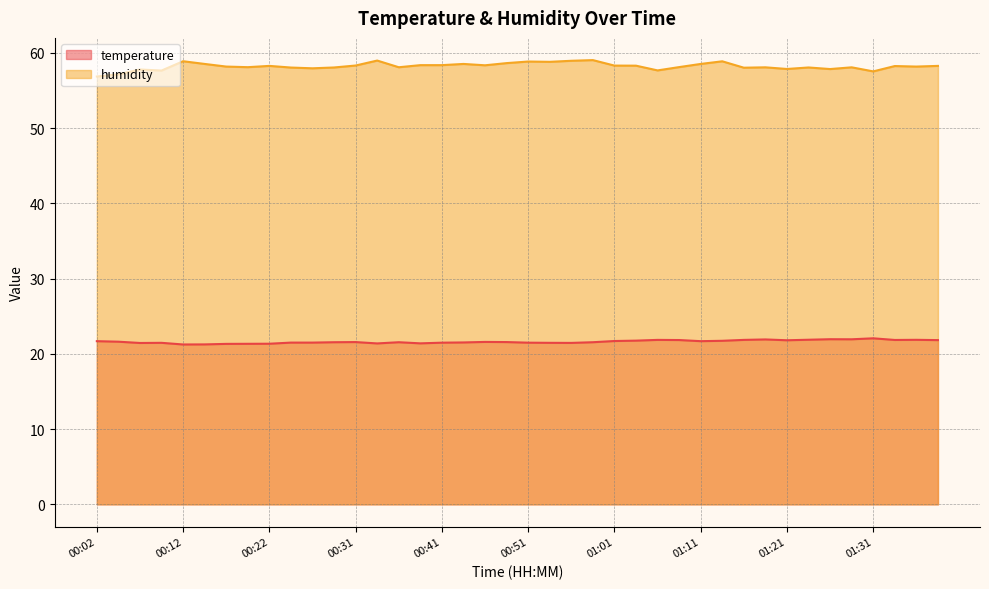

Between 00:26 and 01:08, which is larger?

01:08